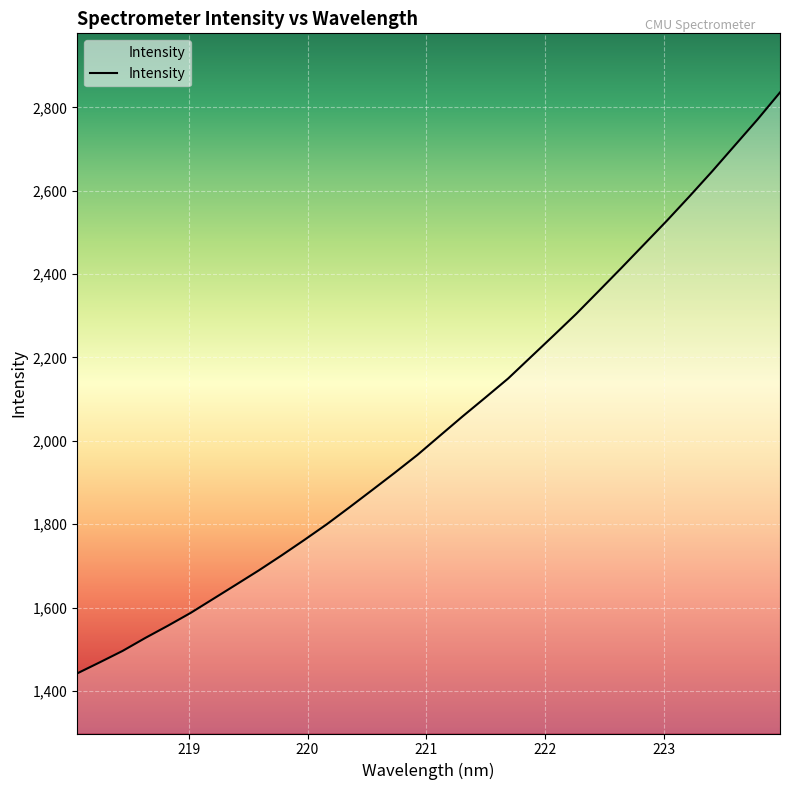

What is the maximum value shown in the chart?

2835.9